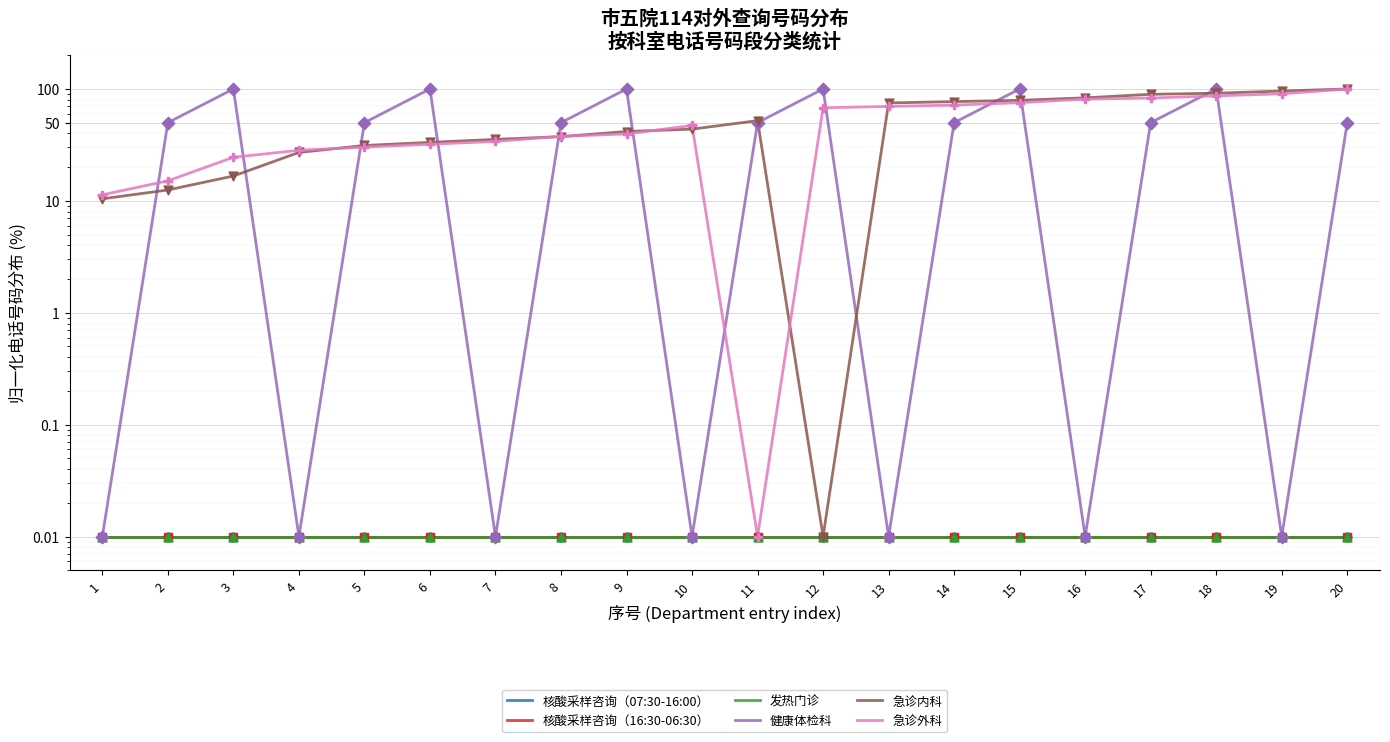

Is the value of 核酸采样咨询（16:30-06:30） at 12 greater than the value of 急诊内科 at 7?

No